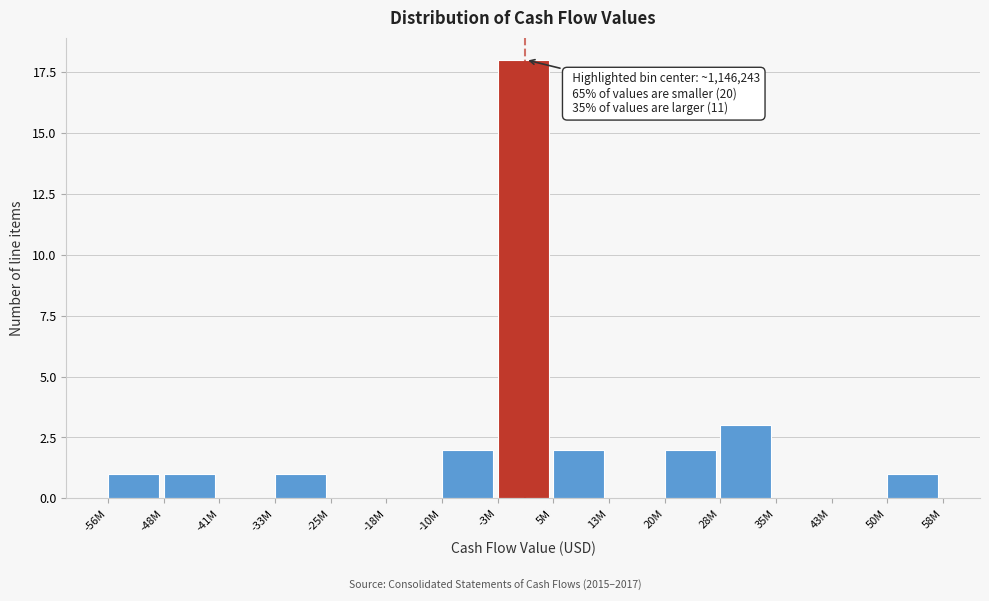

Reading left to right, extract all data points from this chart.

-56M=1	-48M=1	-41M=0	-33M=1	-25M=0	-18M=0	-10M=2	-3M=18	5M=2	13M=0	20M=2	28M=3	35M=0	43M=0	50M=1